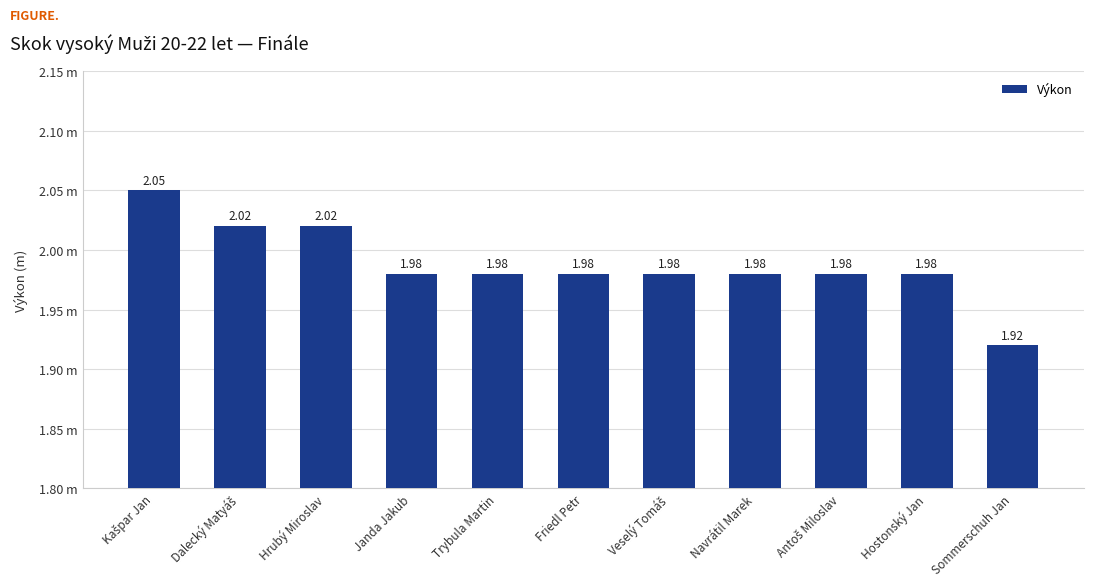

Reading left to right, transcribe all the data shown in this chart.

Kašpar Jan=2.0	Dalecký Matyáš=2.0	Hrubý Miroslav=2.0	Janda Jakub=2.0	Trybula Martin=2.0	Friedl Petr=2.0	Veselý Tomáš=2.0	Navrátil Marek=2.0	Antoš Miloslav=2.0	Hostonský Jan=2.0	Sommerschuh Jan=1.9